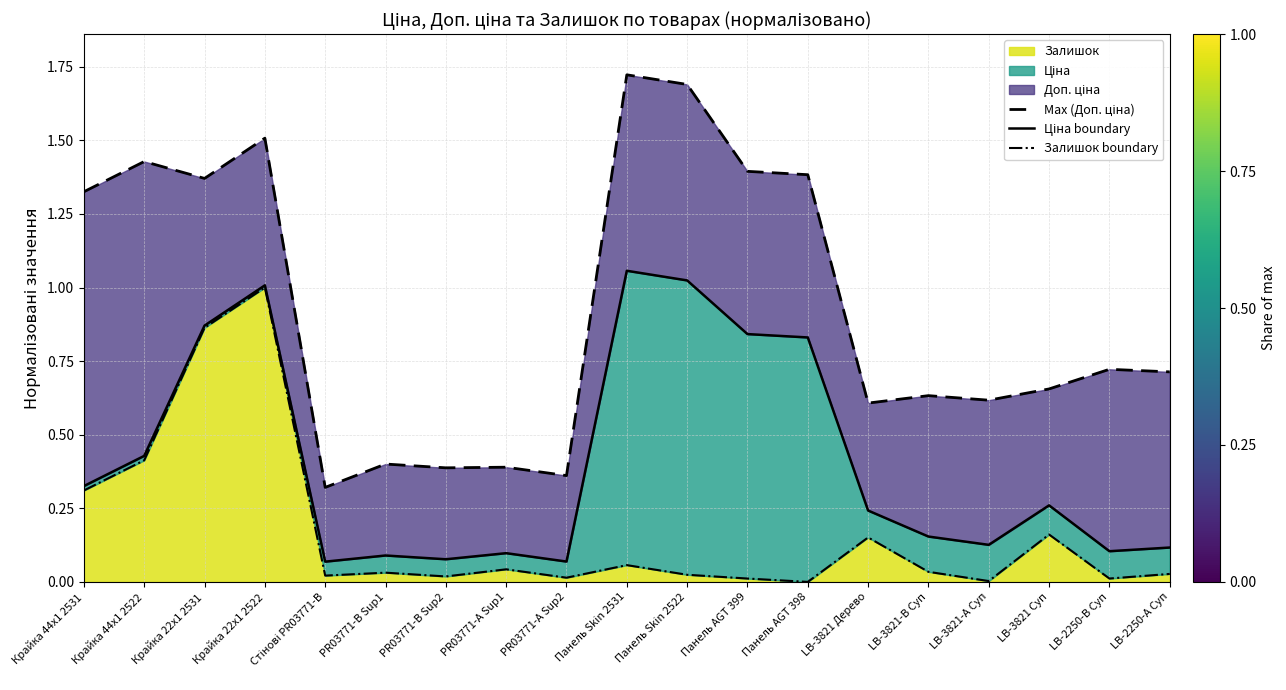

The value of Max (Доп. ціна) at PR03771-B Sup1 is 0.6. True or false?

False